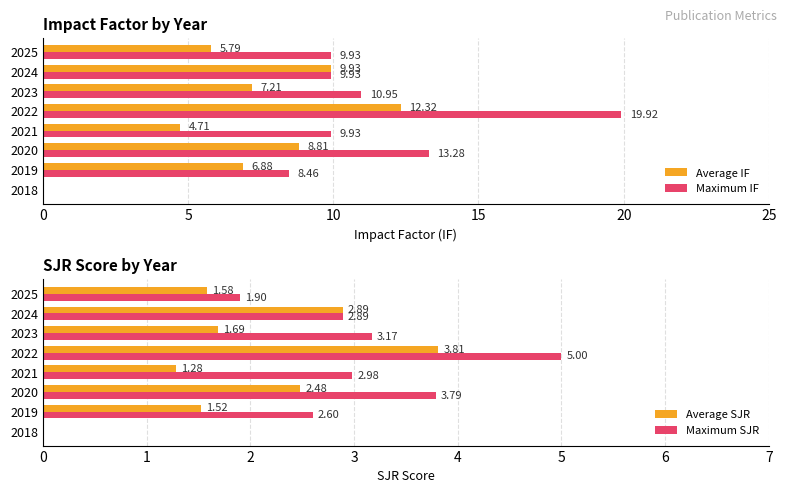

What is the sum of all Maximum SJR values?

22.3